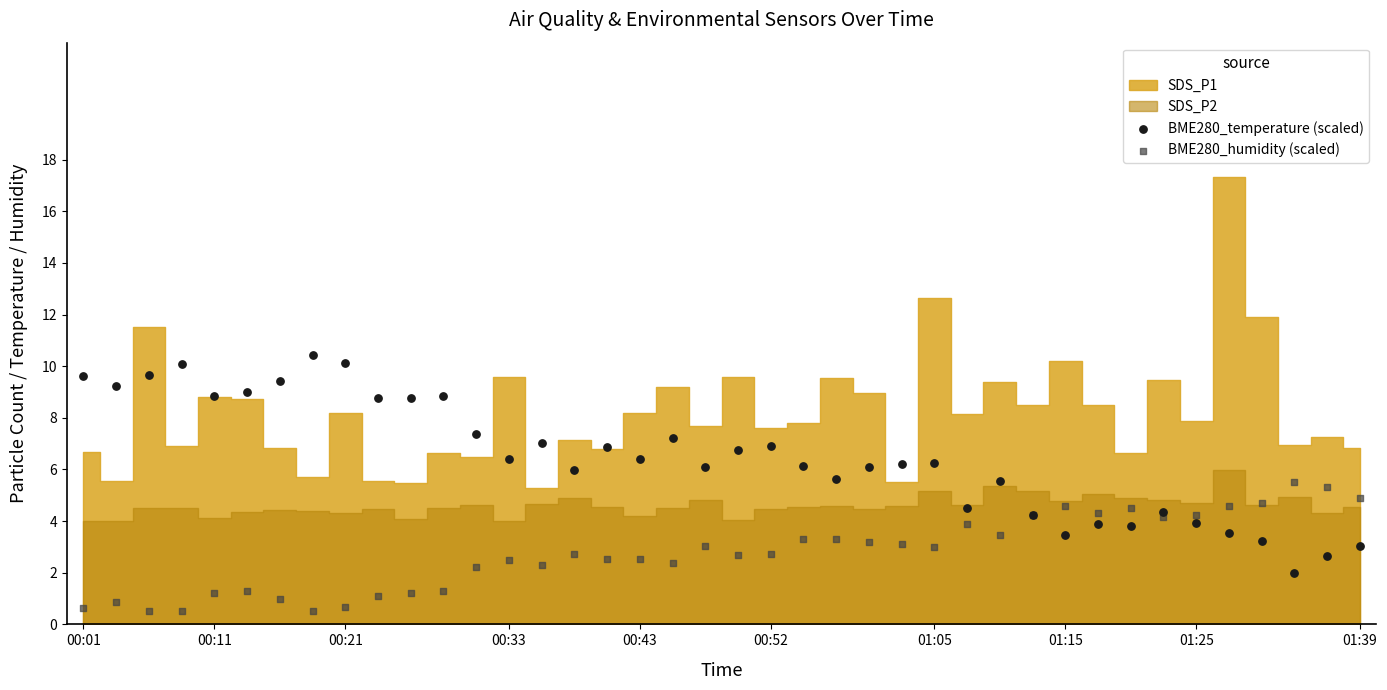

Which series has the largest Y range (max minus min)?

BME280_temperature (scaled)